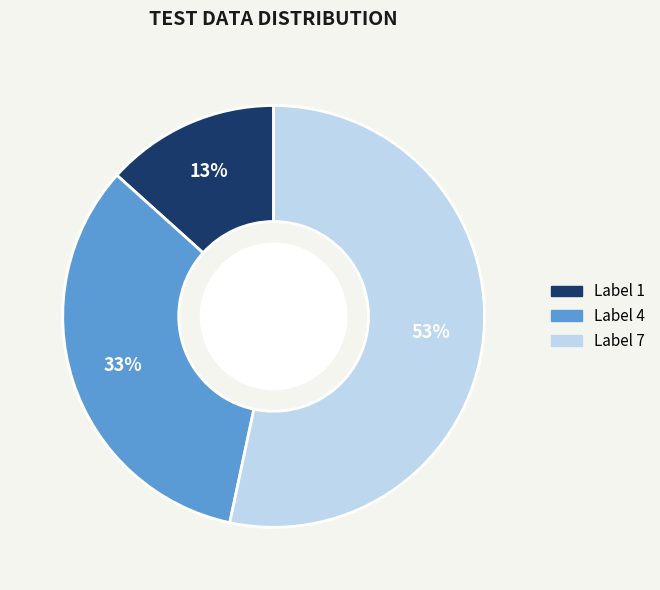

To the nearest percent, what is the average slice percentage?

33%